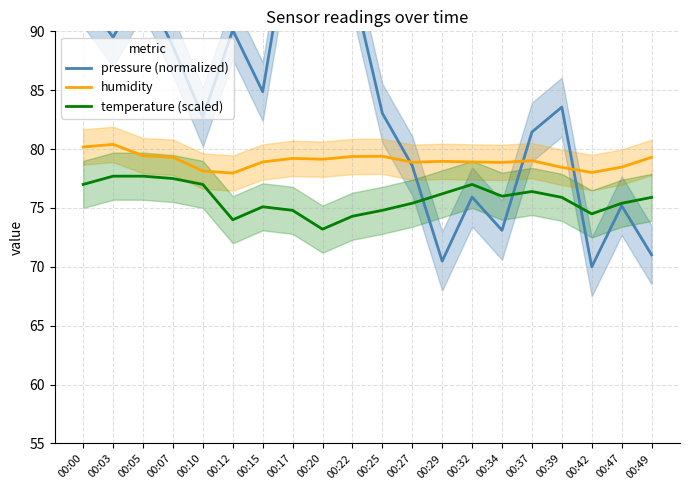

Which series has the largest range (max minus min)?

pressure (normalized)